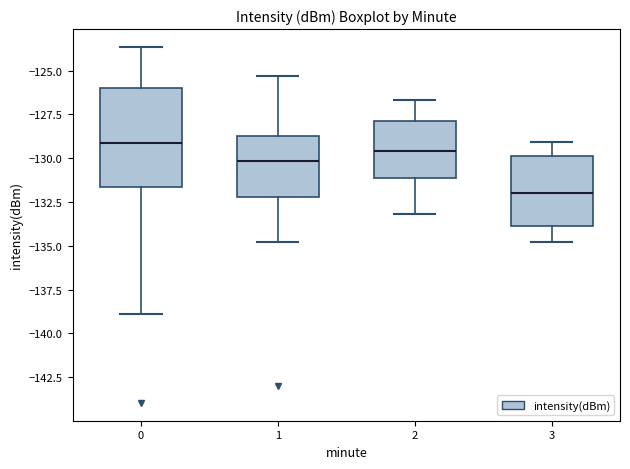

Reading left to right, transcribe this box plot: for each box, give where its median line is, the range the box spans, and where its two whiskers end, as read against the y-axis. The values are not printed on the chart, so give them approximately, as read against the axis.

0: median -129.0, box -131.5 to -126.0, whiskers -139.0 to -123.5
1: median -130.0, box -132.0 to -128.5, whiskers -135.0 to -125.5
2: median -129.5, box -131.0 to -128.0, whiskers -133.0 to -126.5
3: median -132.0, box -134.0 to -130.0, whiskers -135.0 to -129.0